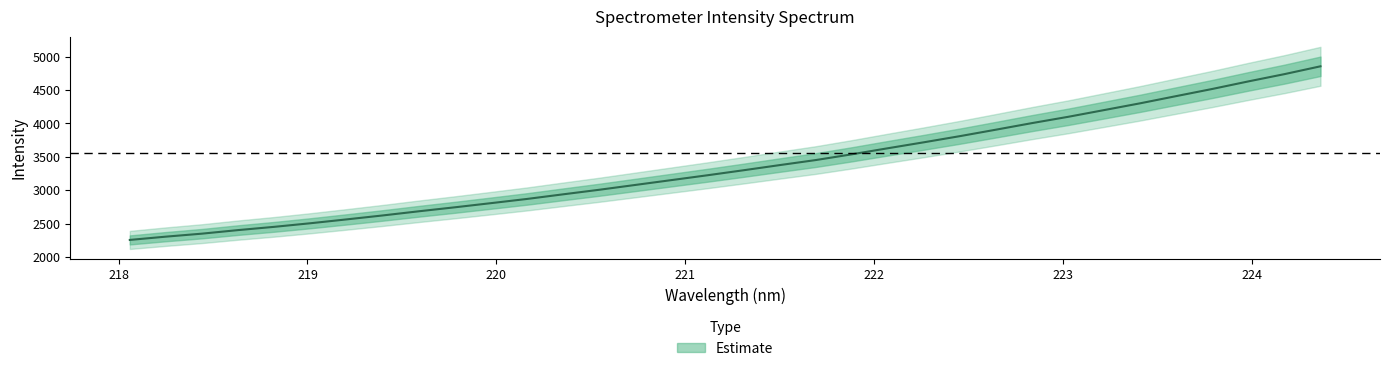

What is the ratio of the value at 218.0596 to the value at 220.5444?

0.8